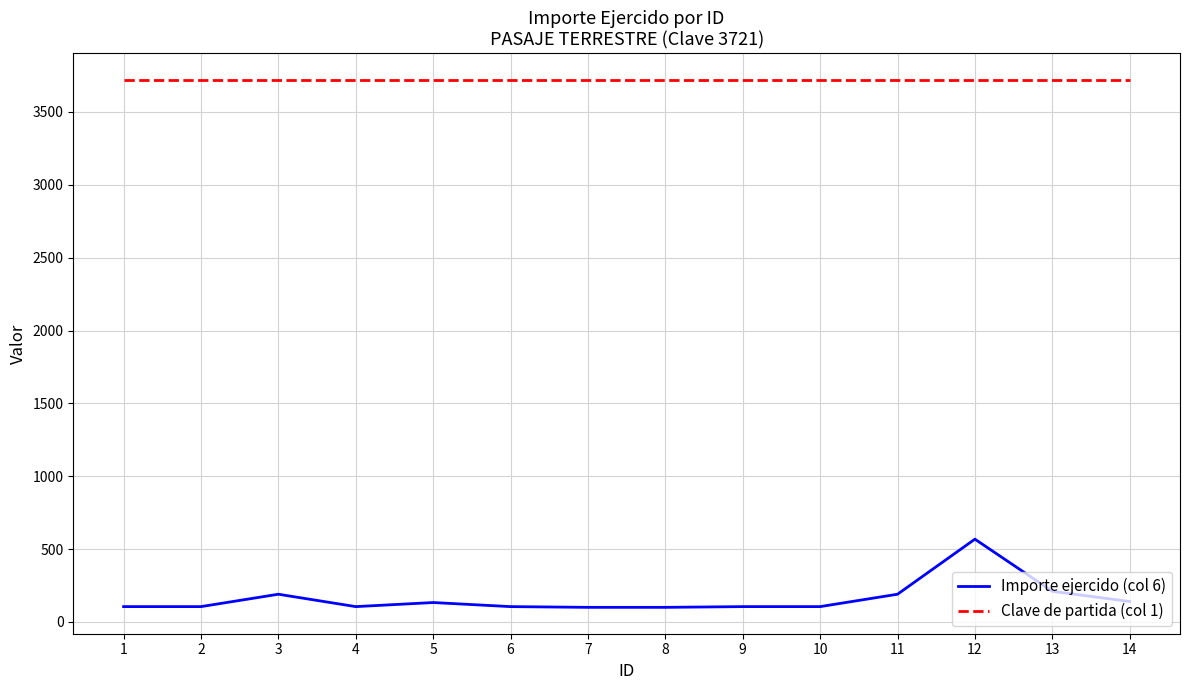

The value of Clave de partida (col 1) at 4 is 6424. True or false?

False